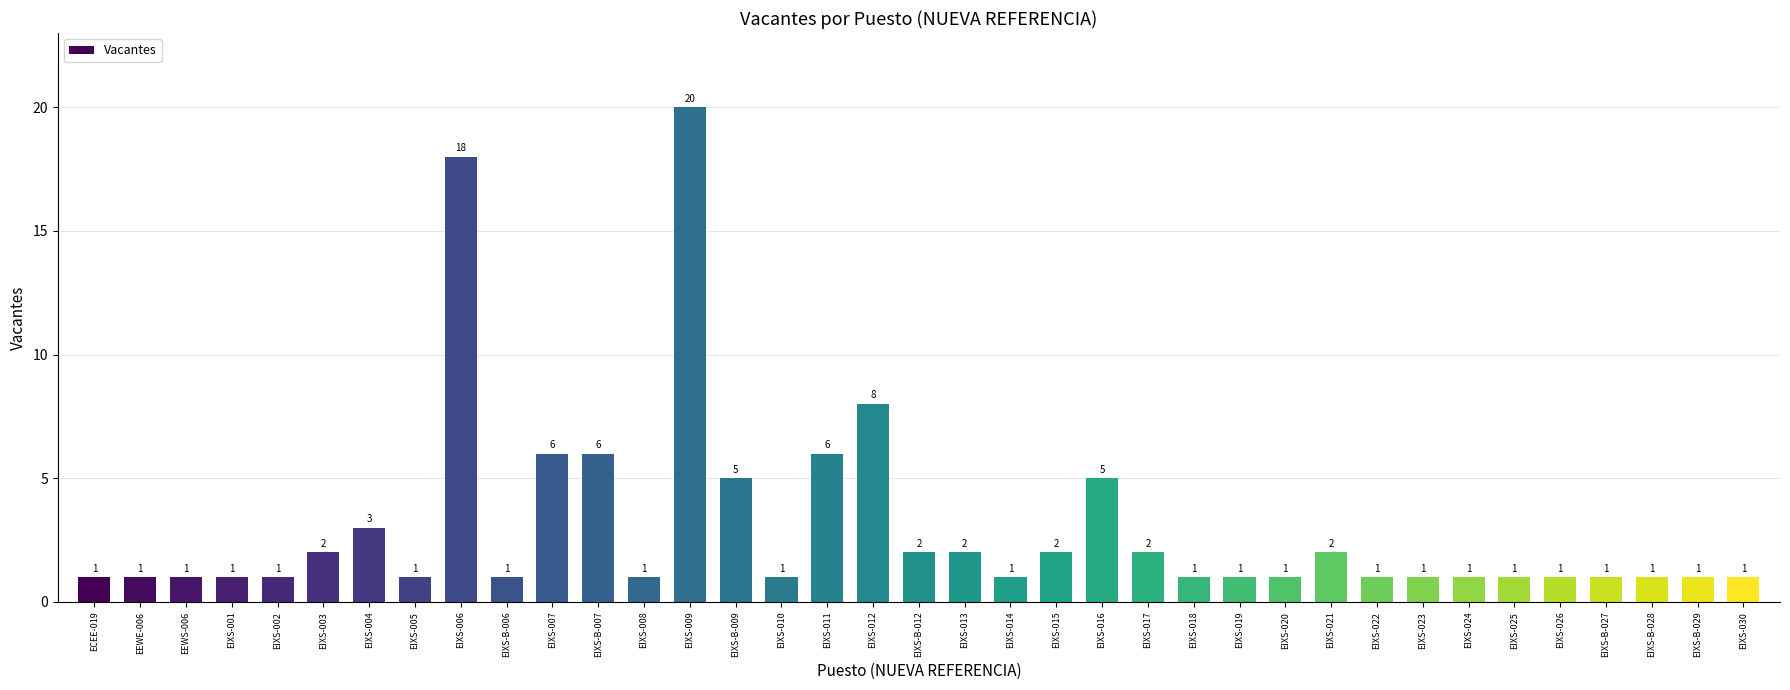

How many series are shown in this chart?

1